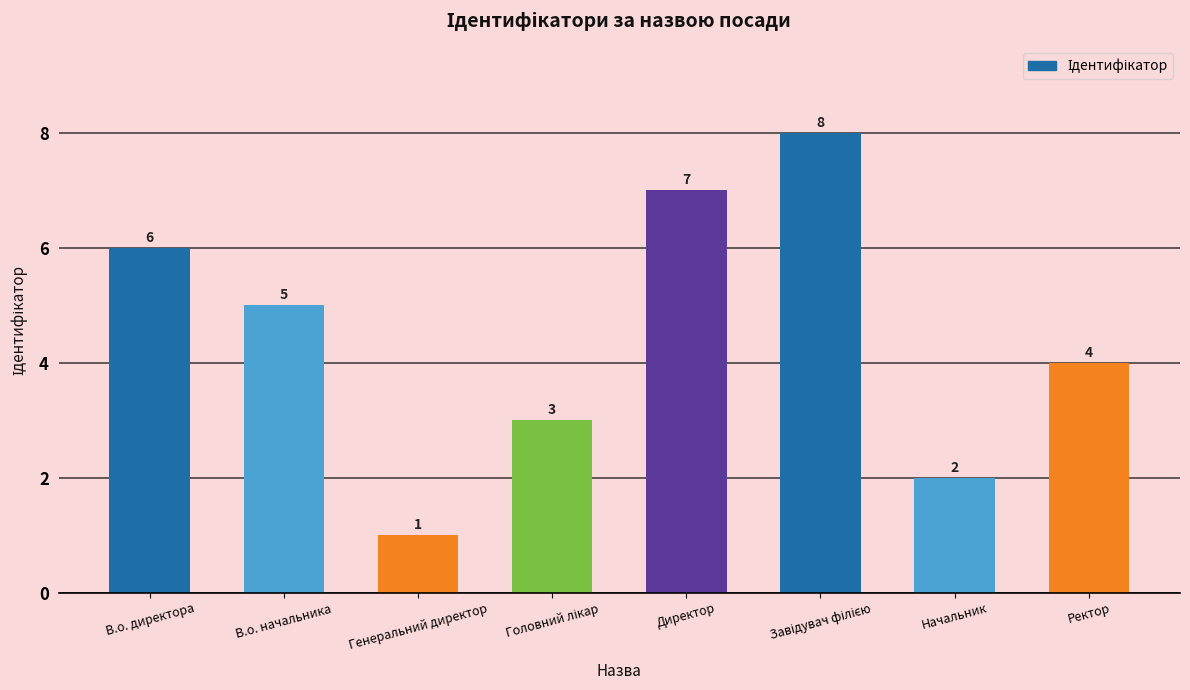

What is the label of the 7th bar from the left?

Начальник